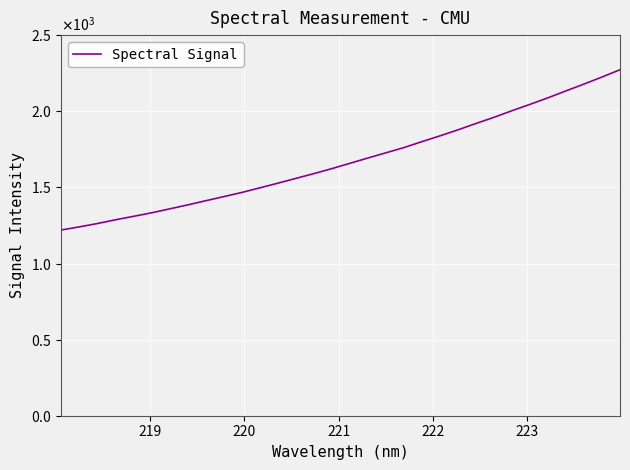

True or false: the data has more than 1 interior local peaks.

False